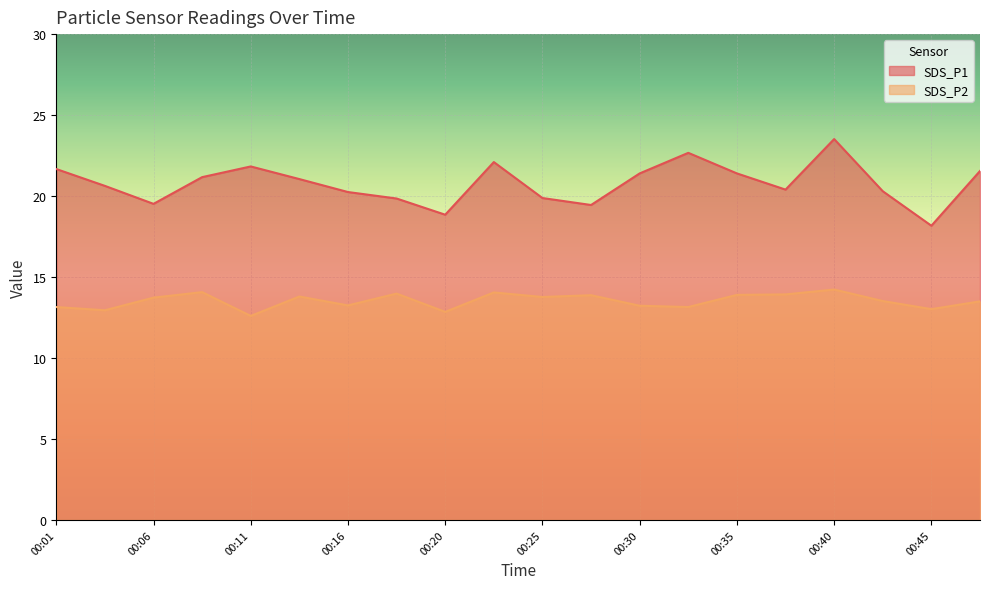

Reading left to right, list all the values displayed in this chart.

SDS_P1: 21.7	20.6	19.5	21.2	21.8	21.1	20.2	19.9	18.9	22.1	19.9	19.4	21.4	22.7	21.4	20.4	23.5	20.3	18.2	21.6
SDS_P2: 13.2	12.9	13.7	14.1	12.6	13.8	13.2	14.0	12.8	14.1	13.8	13.9	13.2	13.2	13.9	13.9	14.2	13.5	13.0	13.5